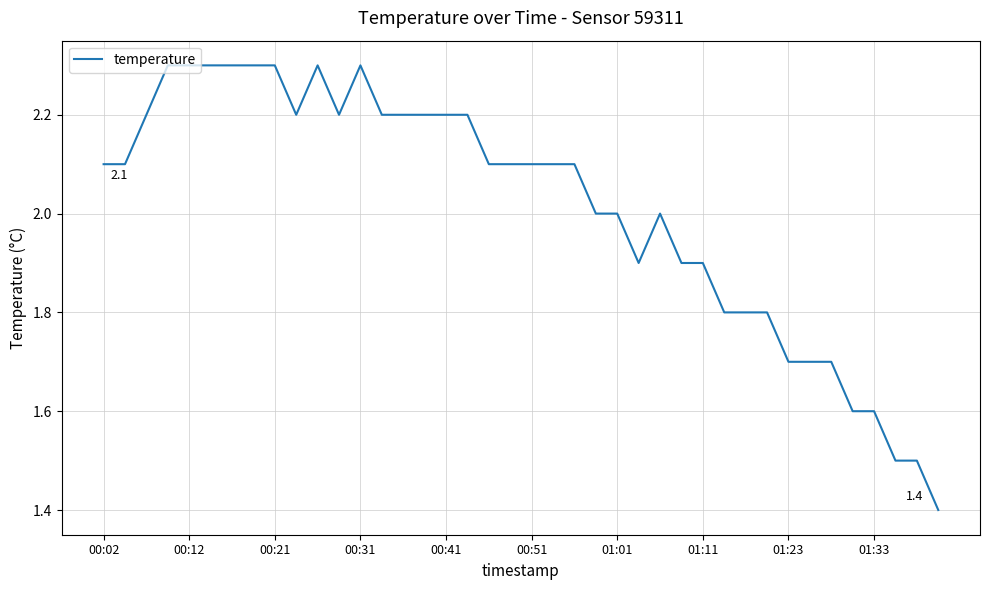

What is the maximum value shown in the chart?

2.3